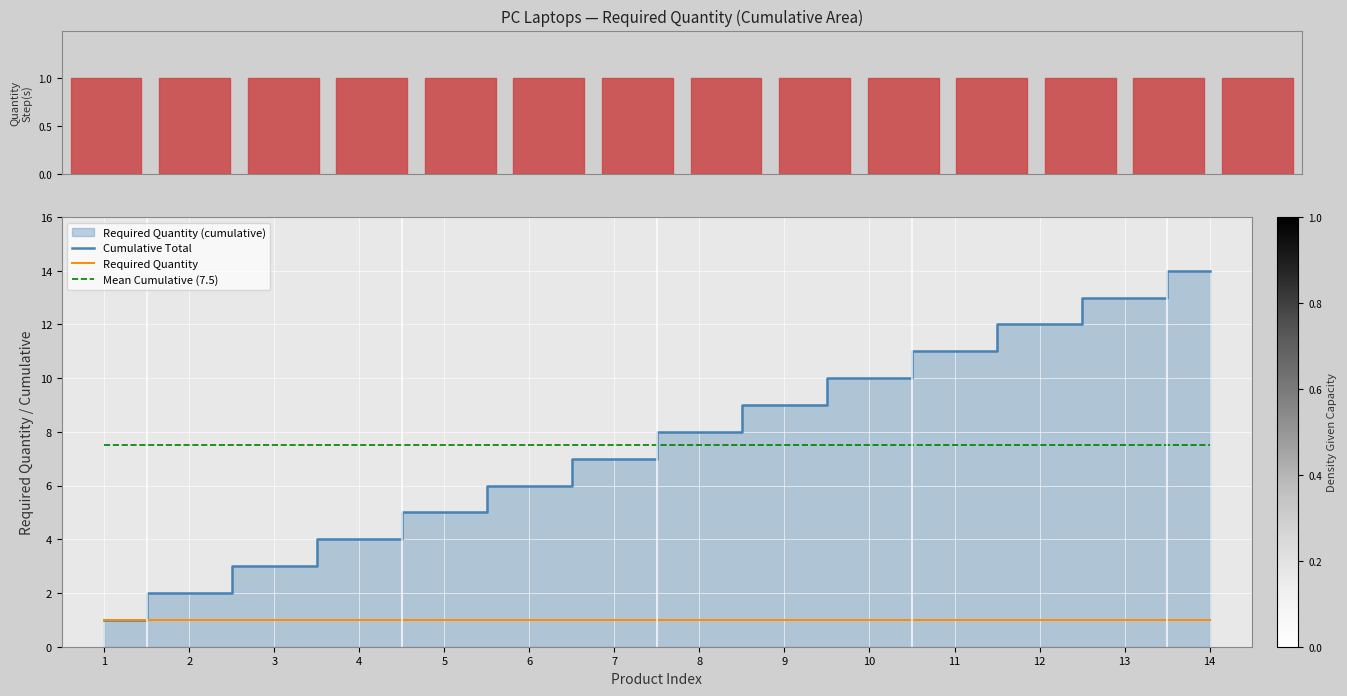

The Cumulative Total series shows 1.7 at 1. True or false?

False